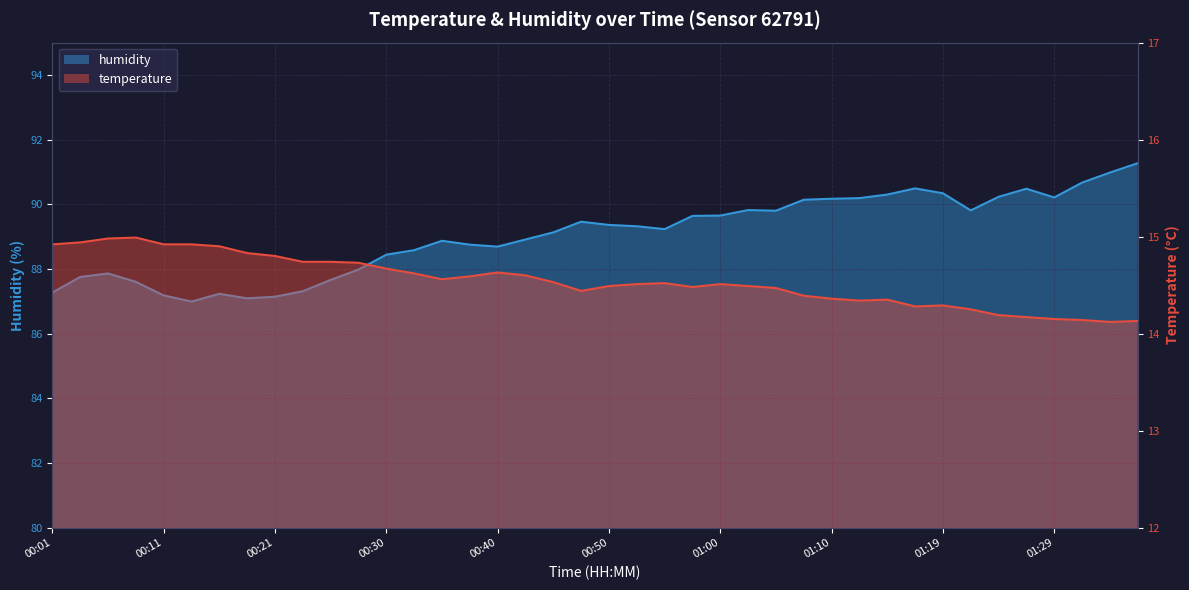

What position from the right is 01:24?

6